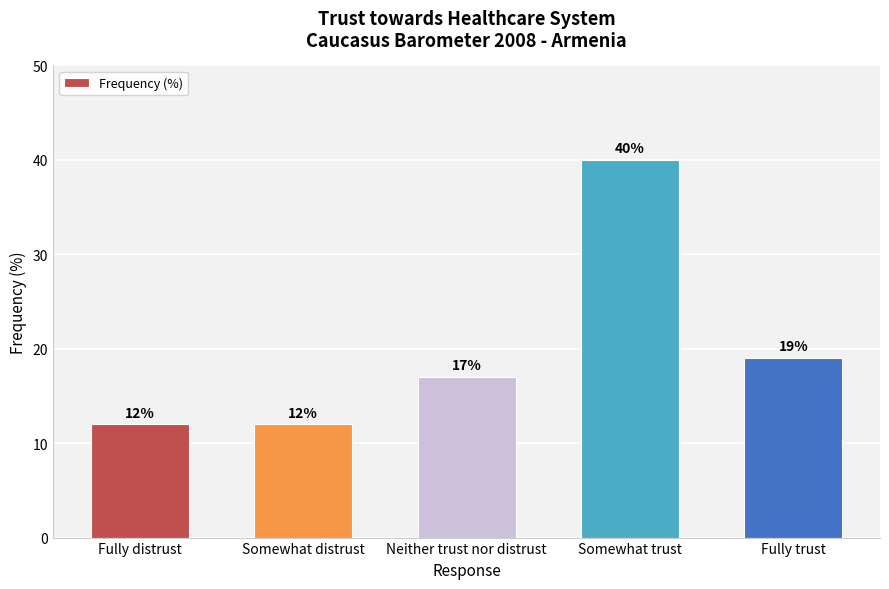

The value at Neither trust nor distrust is 17. True or false?

True